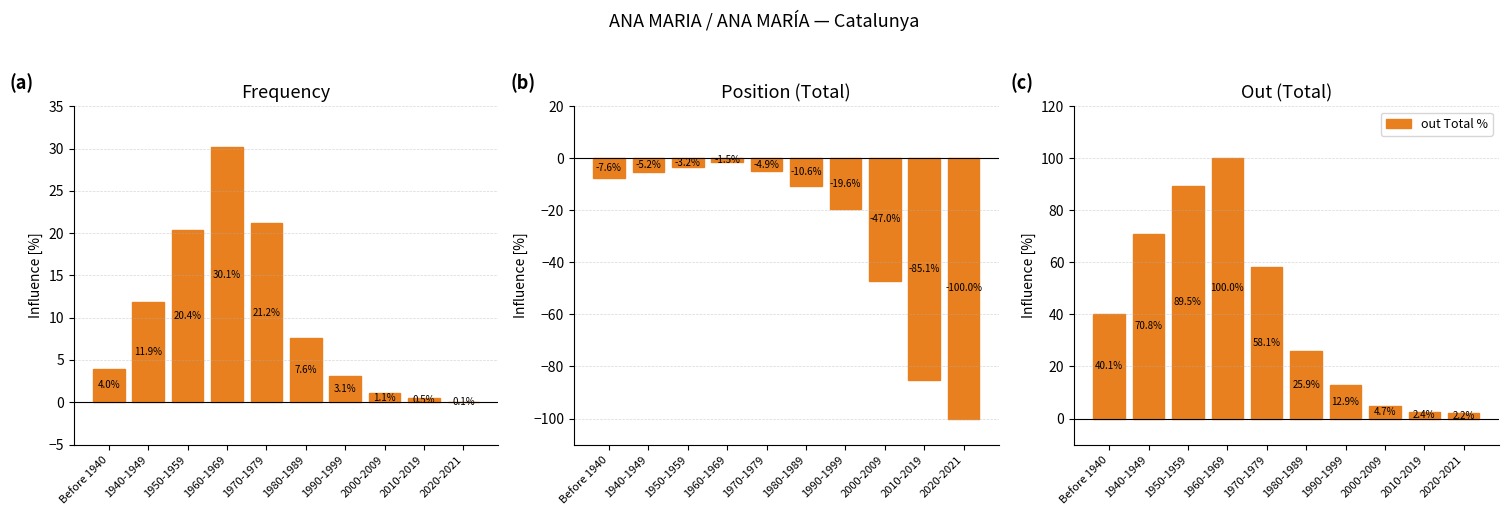

True or false: Frequency % has a value of 1.5 at 1990-1999.

False